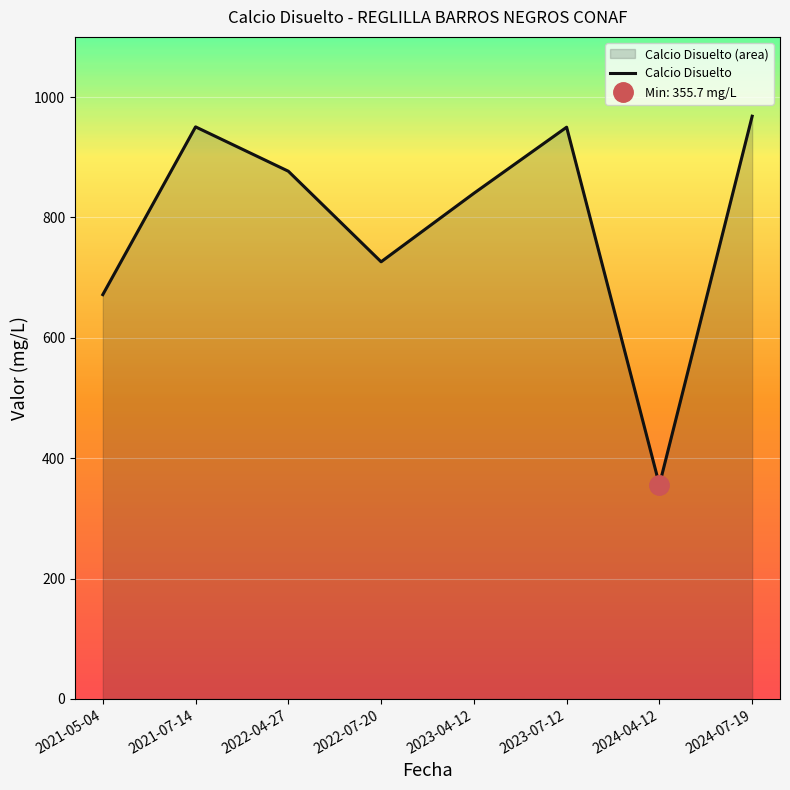

How many values exceed 876?

4